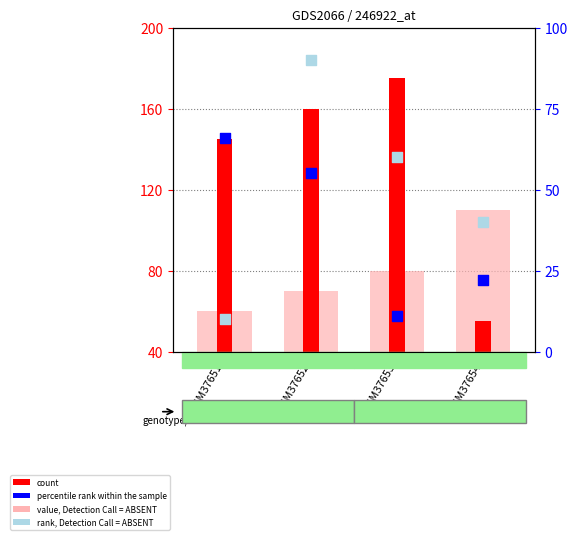

At which category is the sum across all series the highest?

GSM37652